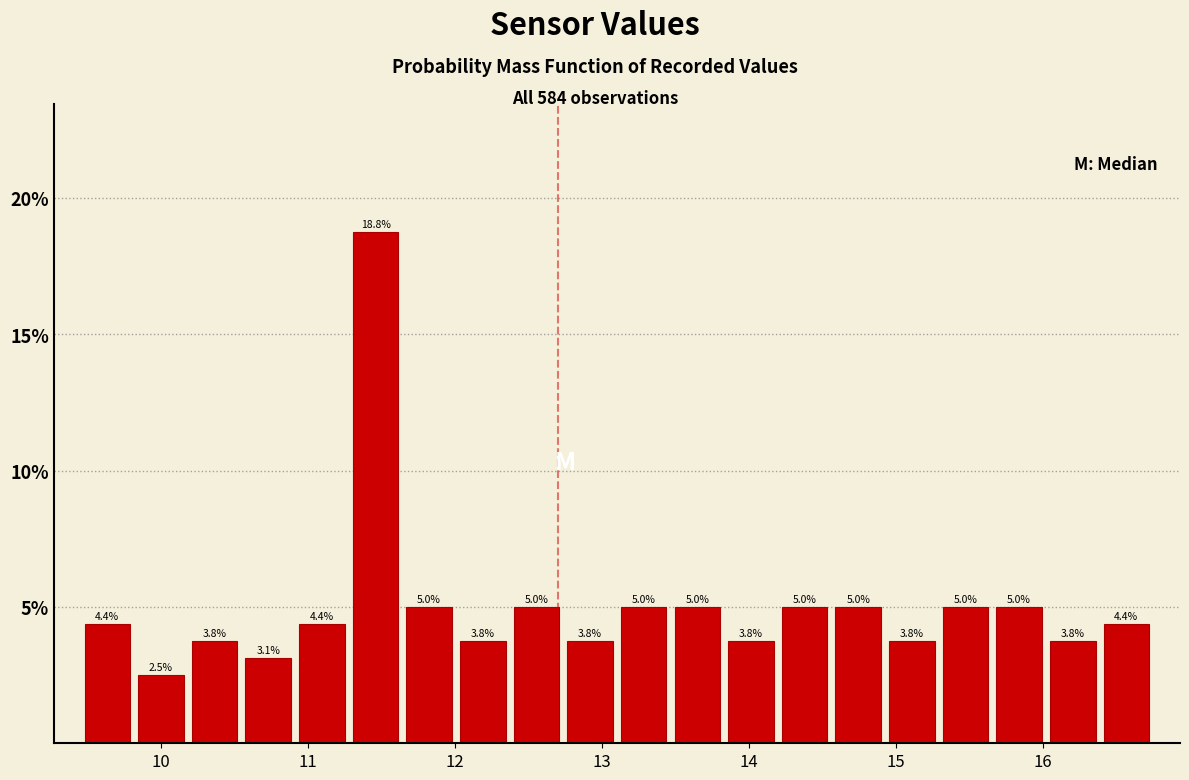

Read against the x-axis, roughly where is the centre of the tallest bar?

11.5